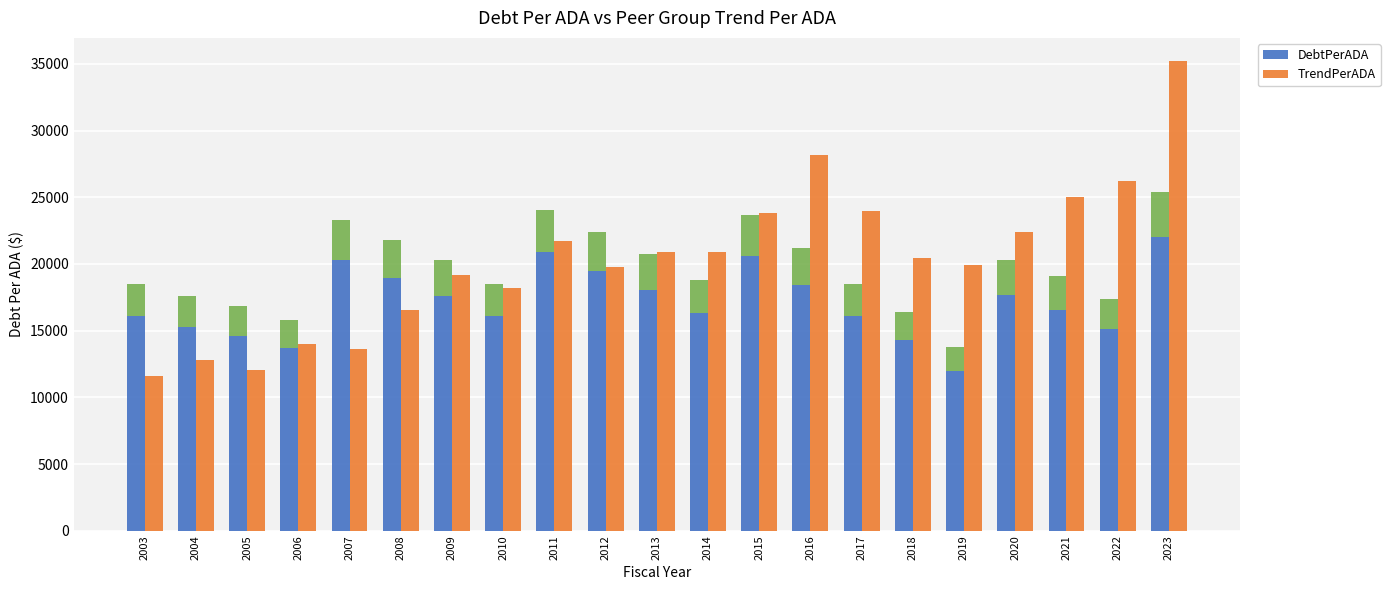

How many categories are shown in the chart?

21